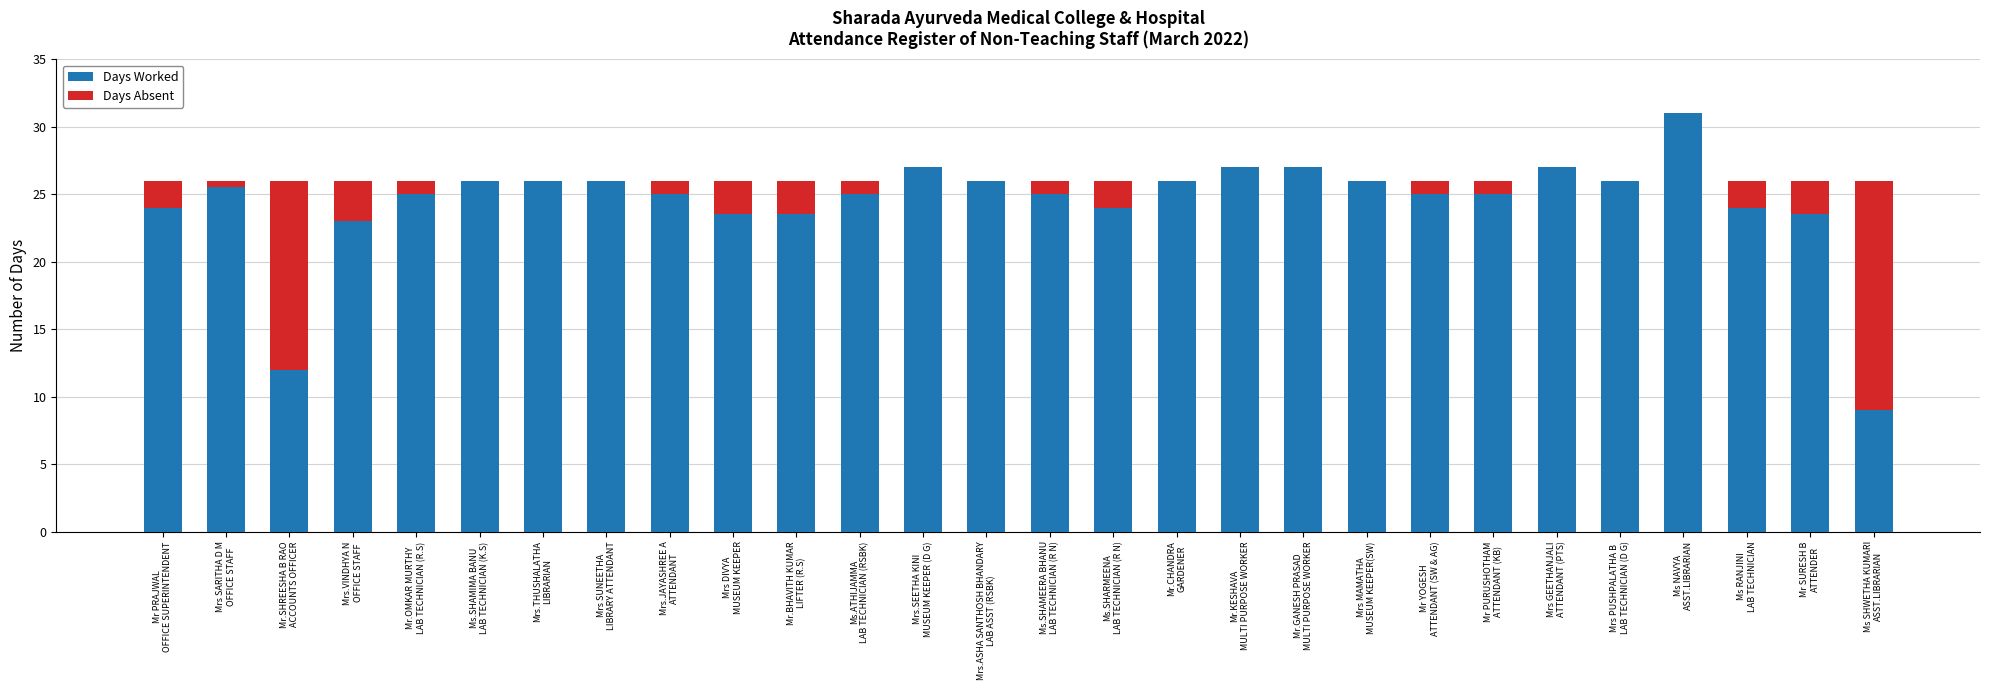

How many categories are shown in the chart?

28